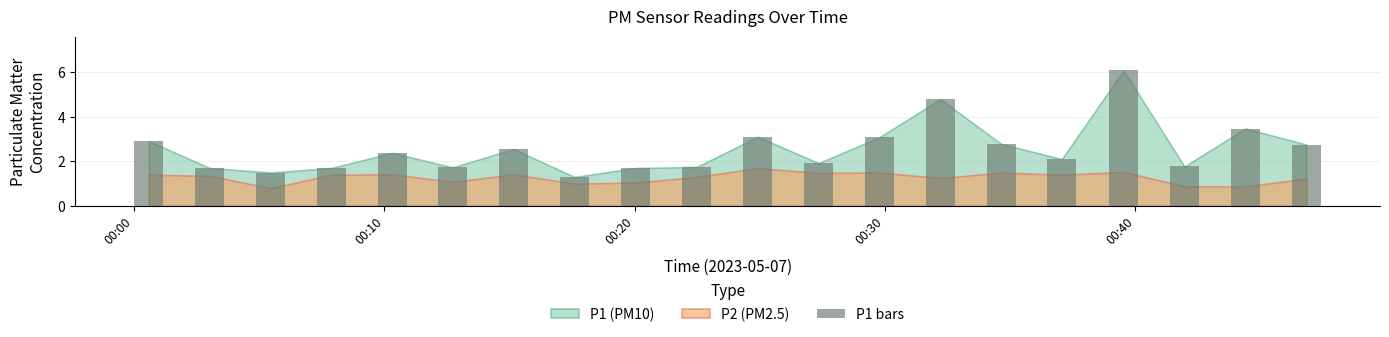

What is the difference between the maximum and minimum values?

4.8